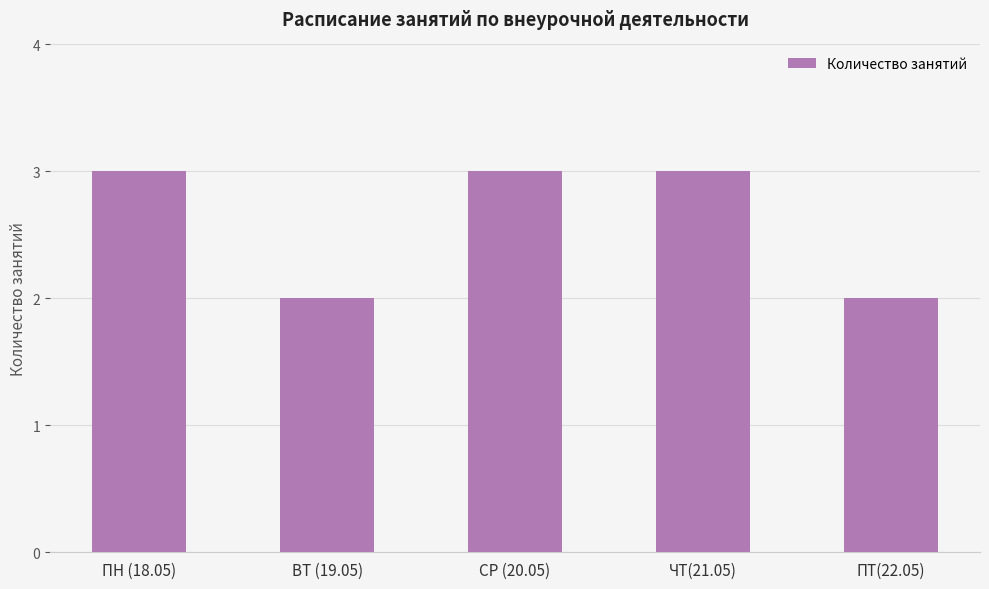

What is the greatest value displayed?

3